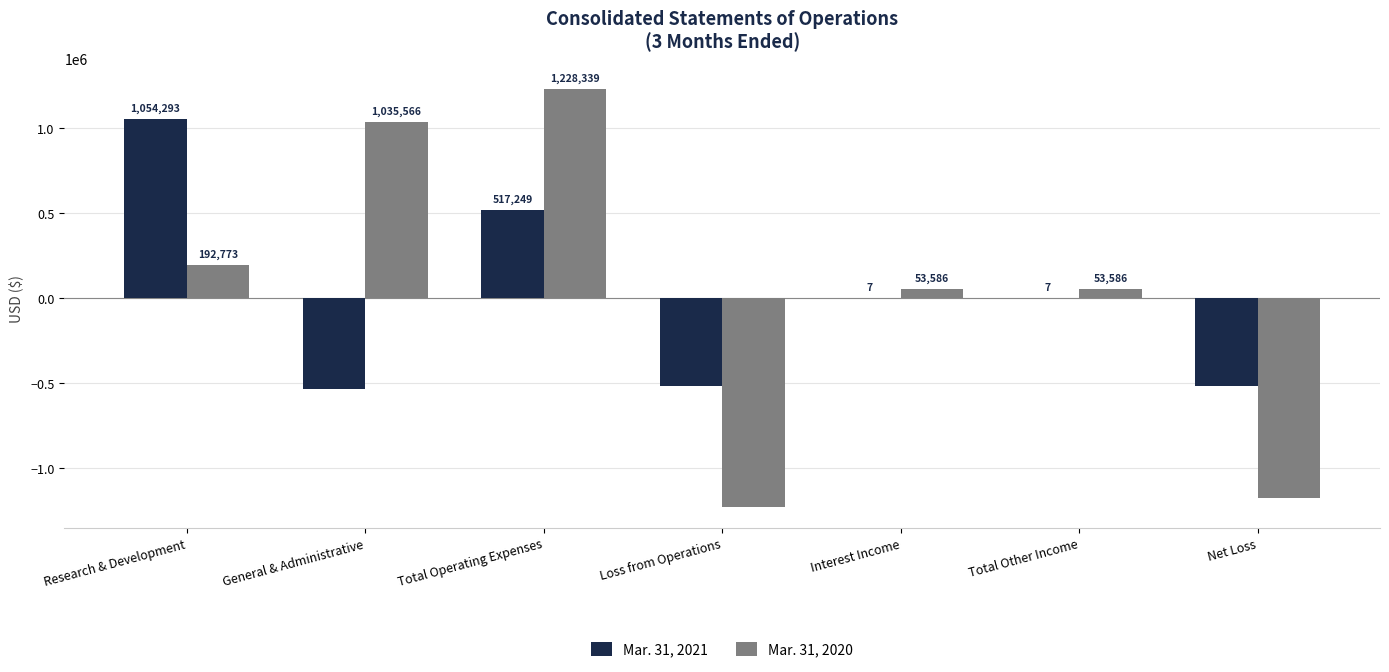

Are the bars horizontal?

No